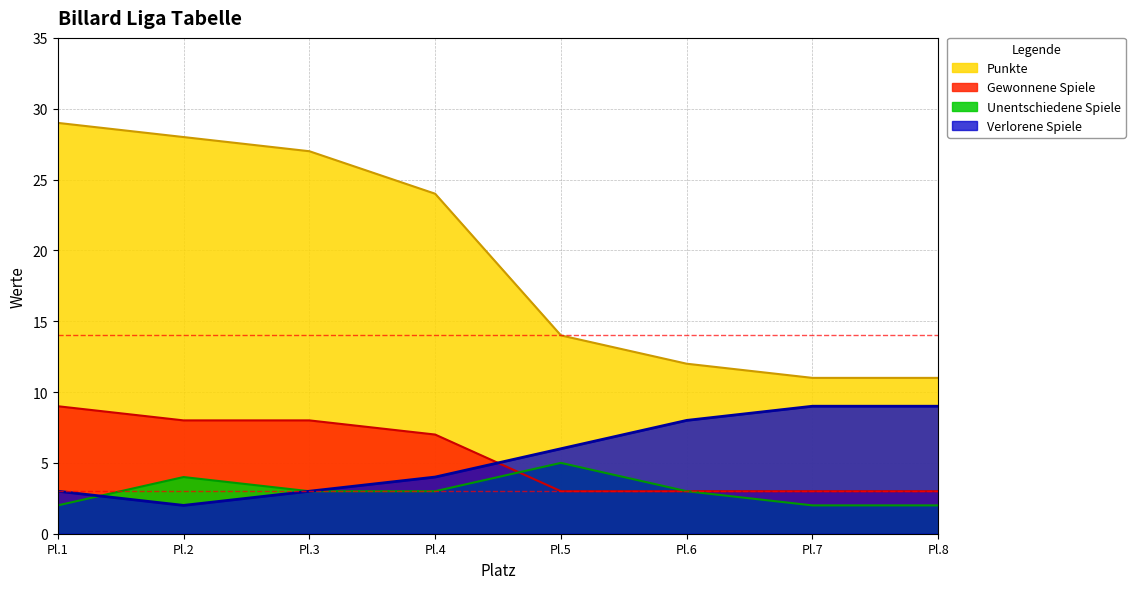

What is the difference between the Verlorene Spiele values at Pl.5 and Pl.8?

3